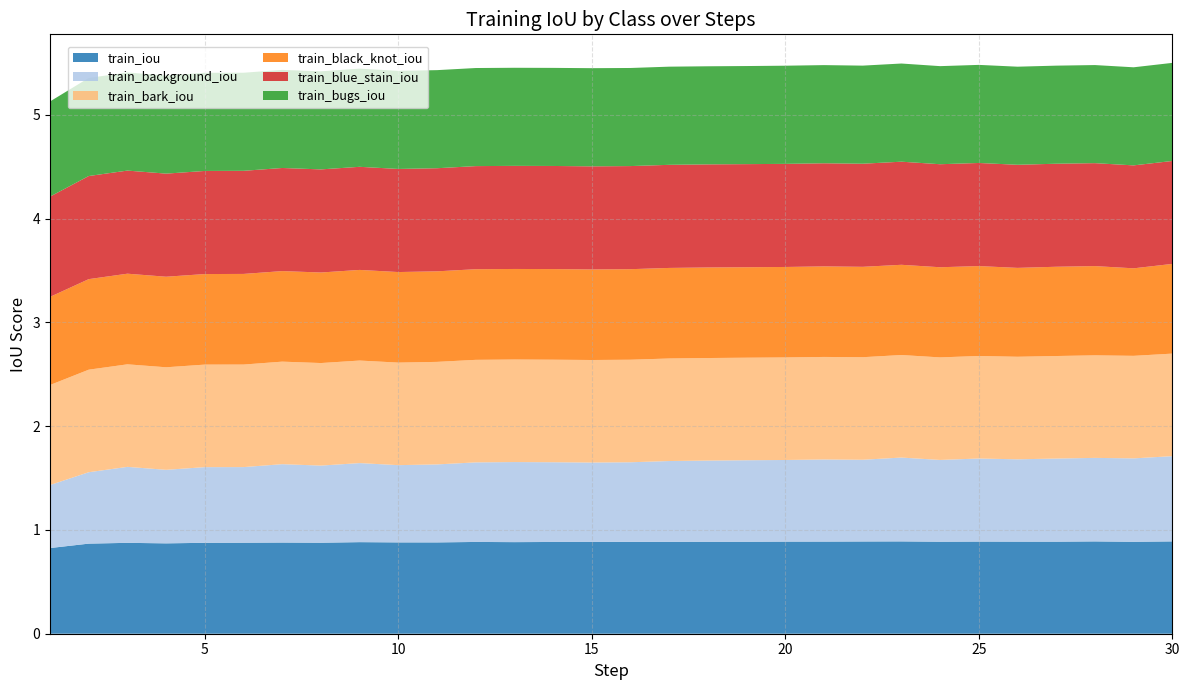

Reading right to left, list all the values displayed in this chart.

train_iou: 30=0.9	29=0.9	28=0.9	27=0.9	26=0.9	25=0.9	24=0.9	23=0.9	22=0.9	21=0.9	20=0.9	19=0.9	18=0.9	17=0.9	16=0.9	15=0.9	14=0.9	13=0.9	12=0.9	11=0.9	10=0.9	9=0.9	8=0.9	7=0.9	6=0.9	5=0.9	4=0.9	3=0.9	2=0.9	1=0.8
train_background_iou: 30=0.8	29=0.8	28=0.8	27=0.8	26=0.8	25=0.8	24=0.8	23=0.8	22=0.8	21=0.8	20=0.8	19=0.8	18=0.8	17=0.8	16=0.8	15=0.8	14=0.8	13=0.8	12=0.8	11=0.8	10=0.7	9=0.8	8=0.7	7=0.8	6=0.7	5=0.7	4=0.7	3=0.7	2=0.7	1=0.6
train_bark_iou: 30=1.0	29=1.0	28=1.0	27=1.0	26=1.0	25=1.0	24=1.0	23=1.0	22=1.0	21=1.0	20=1.0	19=1.0	18=1.0	17=1.0	16=1.0	15=1.0	14=1.0	13=1.0	12=1.0	11=1.0	10=1.0	9=1.0	8=1.0	7=1.0	6=1.0	5=1.0	4=1.0	3=1.0	2=1.0	1=1.0
train_black_knot_iou: 30=0.9	29=0.8	28=0.9	27=0.9	26=0.9	25=0.9	24=0.9	23=0.9	22=0.9	21=0.9	20=0.9	19=0.9	18=0.9	17=0.9	16=0.9	15=0.9	14=0.9	13=0.9	12=0.9	11=0.9	10=0.9	9=0.9	8=0.9	7=0.9	6=0.9	5=0.9	4=0.9	3=0.9	2=0.9	1=0.8
train_blue_stain_iou: 30=1.0	29=1.0	28=1.0	27=1.0	26=1.0	25=1.0	24=1.0	23=1.0	22=1.0	21=1.0	20=1.0	19=1.0	18=1.0	17=1.0	16=1.0	15=1.0	14=1.0	13=1.0	12=1.0	11=1.0	10=1.0	9=1.0	8=1.0	7=1.0	6=1.0	5=1.0	4=1.0	3=1.0	2=1.0	1=1.0
train_bugs_iou: 30=0.9	29=0.9	28=0.9	27=0.9	26=0.9	25=0.9	24=0.9	23=0.9	22=0.9	21=0.9	20=0.9	19=0.9	18=0.9	17=0.9	16=0.9	15=0.9	14=0.9	13=0.9	12=0.9	11=0.9	10=0.9	9=0.9	8=0.9	7=0.9	6=0.9	5=0.9	4=0.9	3=0.9	2=0.9	1=0.9